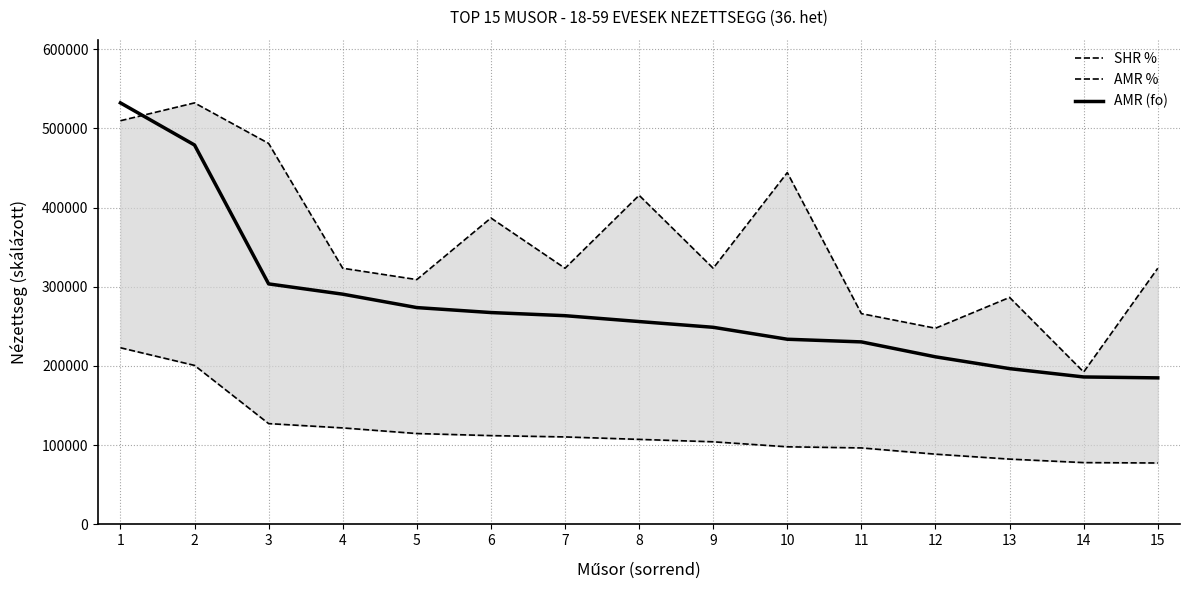

What is the greatest value displayed?

532058.0